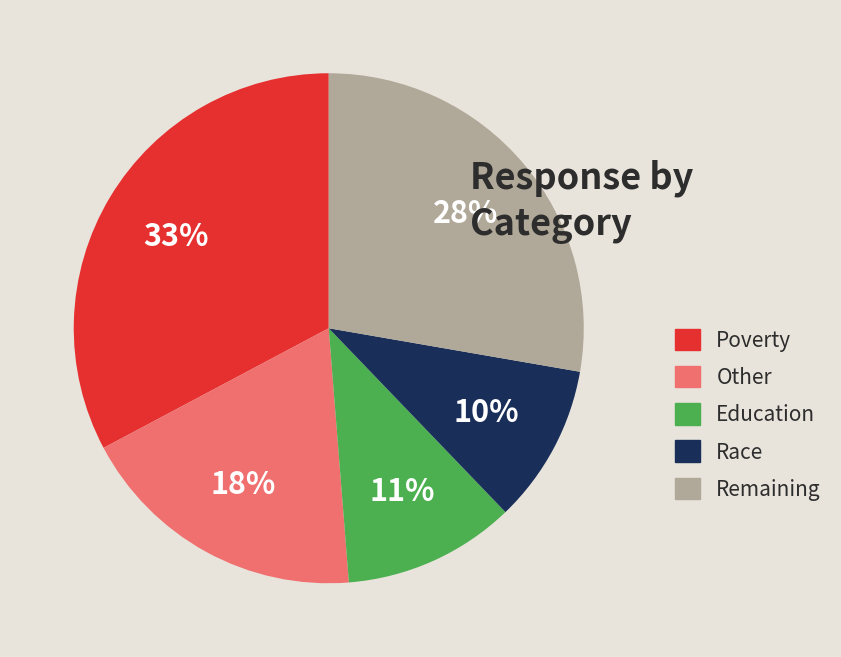

To the nearest percent, what portion does Race represent?

10%